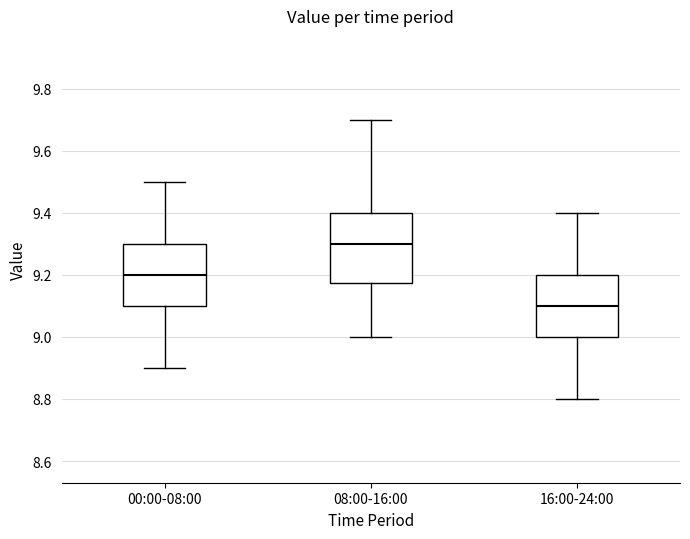

Reading left to right, transcribe this box plot: for each box, give where its median line is, the range the box spans, and where its two whiskers end, as read against the y-axis. The values are not printed on the chart, so give them approximately, as read against the axis.

00:00-08:00: median 9.20, box 9.10 to 9.30, whiskers 8.90 to 9.50
08:00-16:00: median 9.30, box 9.18 to 9.40, whiskers 9.00 to 9.70
16:00-24:00: median 9.10, box 9.00 to 9.20, whiskers 8.80 to 9.40